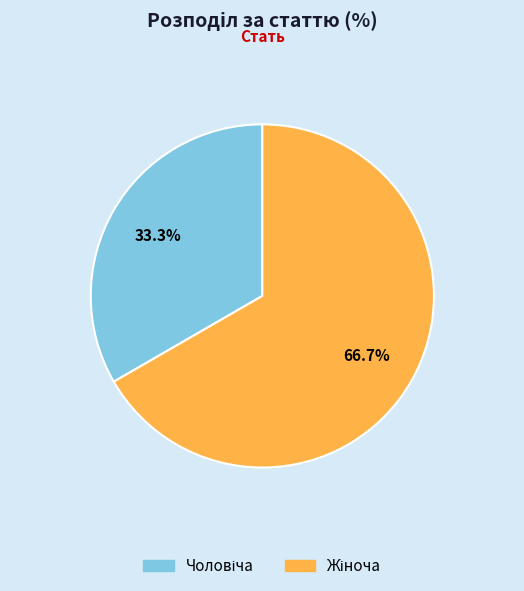

Does any single category account for the majority?

Yes